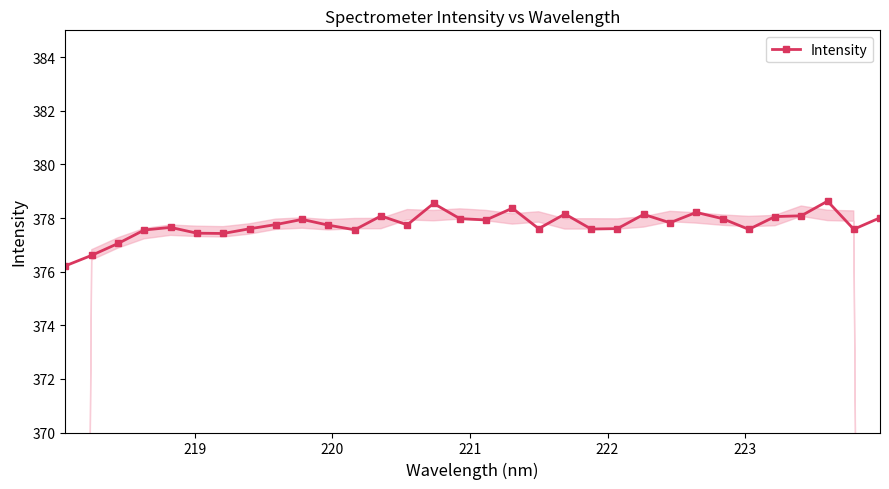

What is the difference between the second highest and minimum values?

2.3